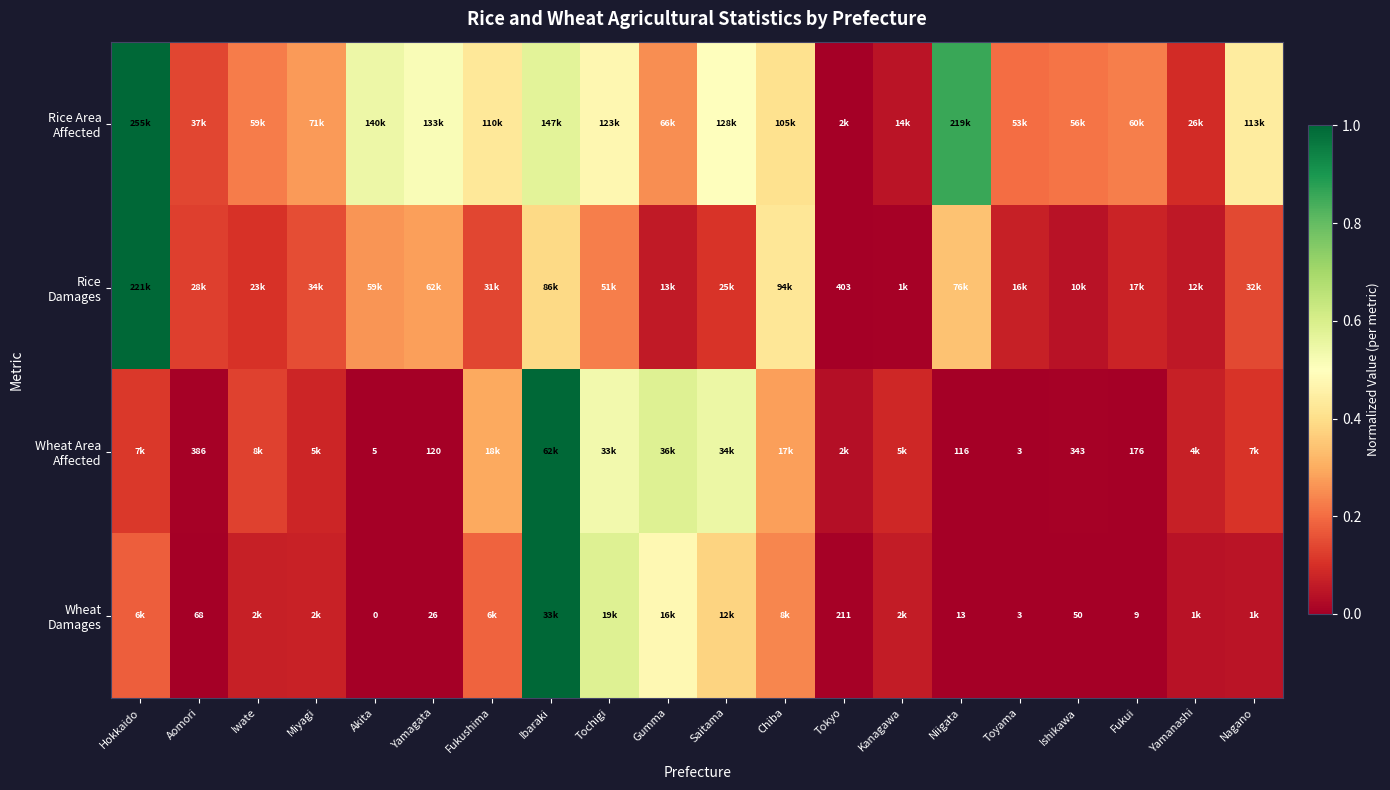

At which category is the sum across all series the highest?

Ibaraki